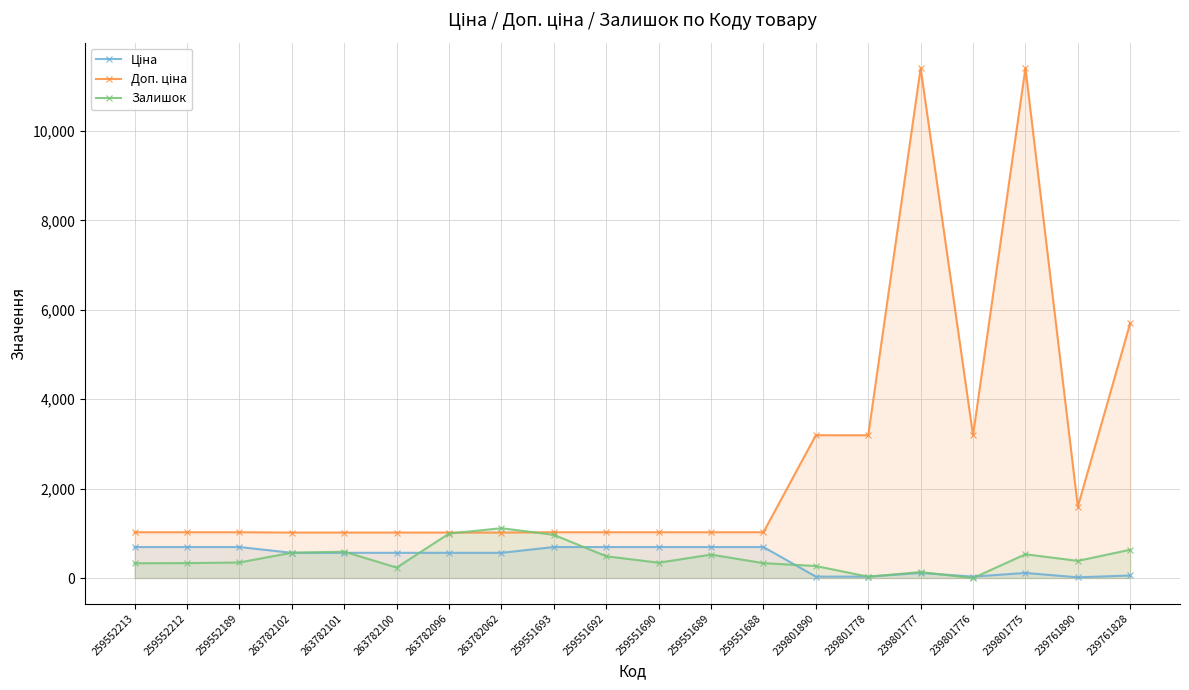

True or false: Залишок and Ціна intersect in this chart.

True